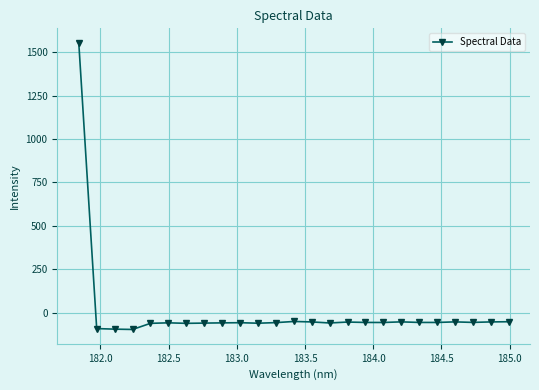

What is the greatest value displayed?

1555.3